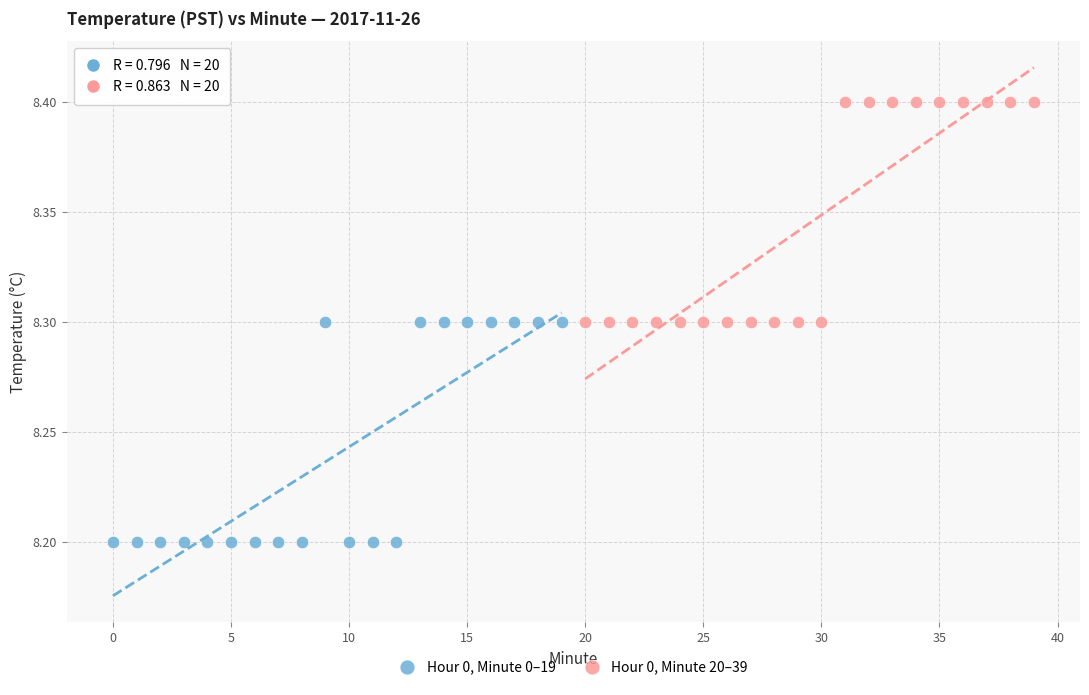

Which series reaches the maximum Y coordinate?

Hour 0, Minute 20–39